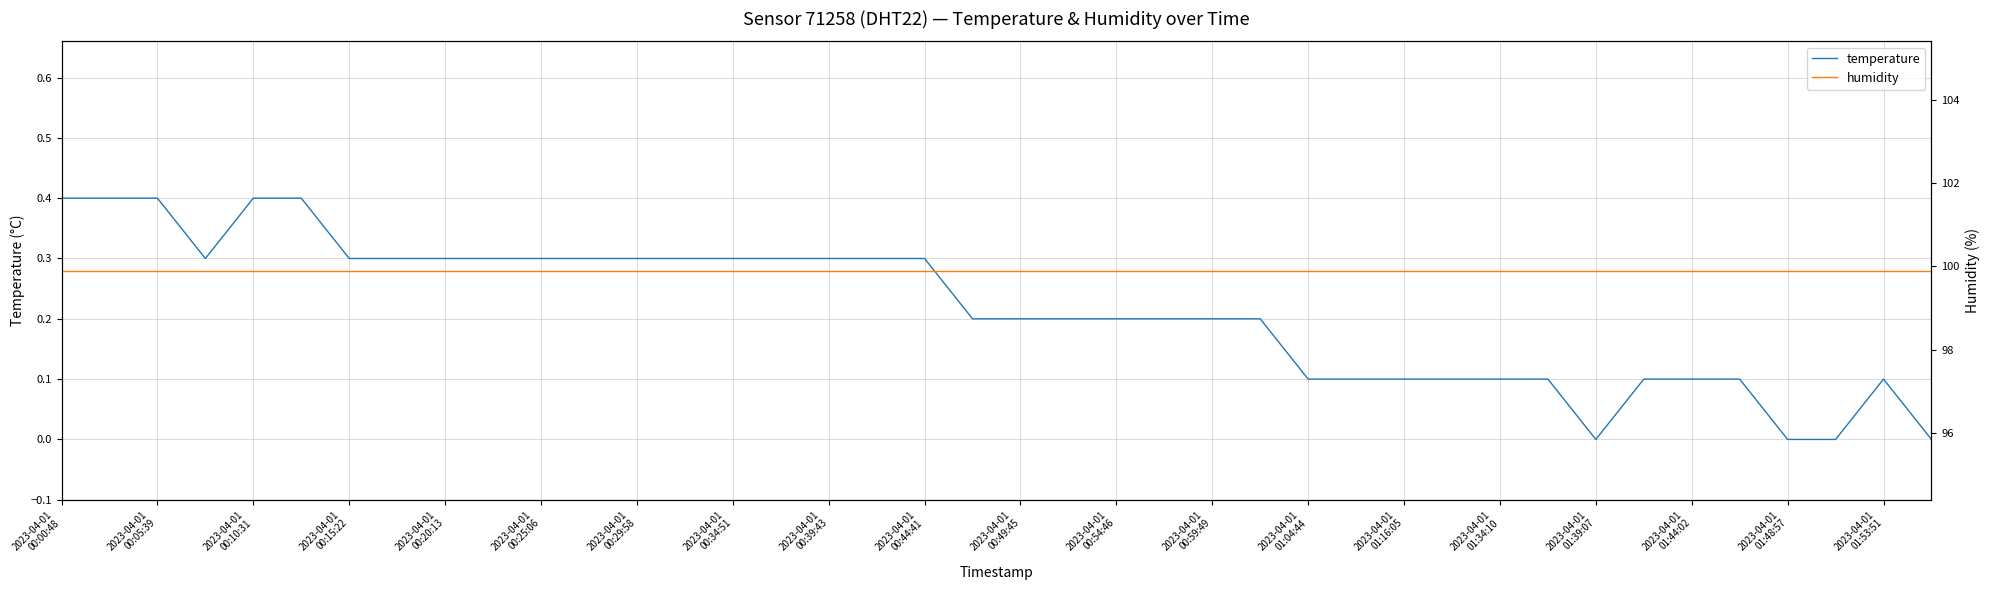

Between 2023-04-01 00:20:13 and 2023-04-01 00:59:49, which is larger?

2023-04-01 00:20:13